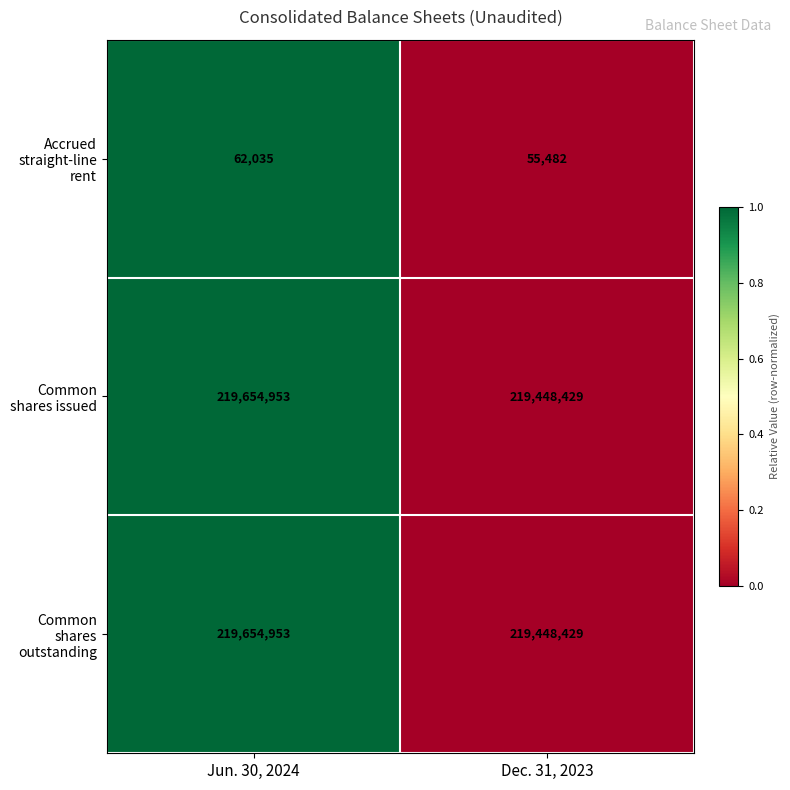

Reading right to left, what are all the values shown in this chart?

Accrued straight-line rent: Dec. 31, 2023=55482	Jun. 30, 2024=62035
Common shares issued: Dec. 31, 2023=219448429	Jun. 30, 2024=219654953
Common shares outstanding: Dec. 31, 2023=219448429	Jun. 30, 2024=219654953